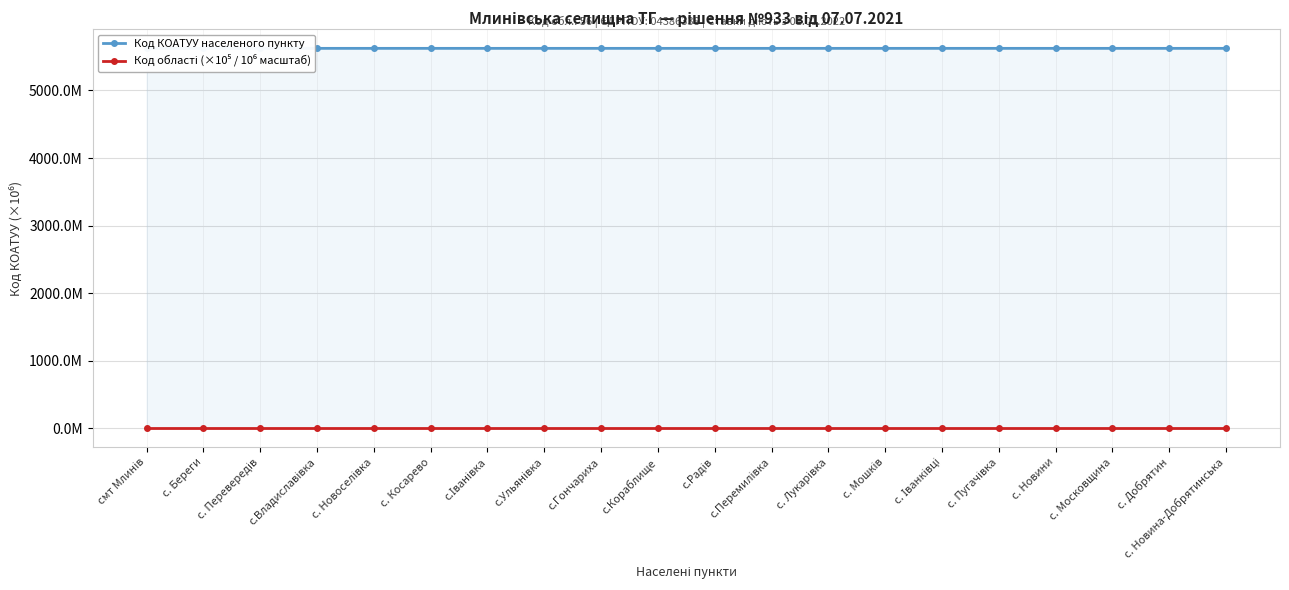

What is the maximum value shown in the chart?

5623.9